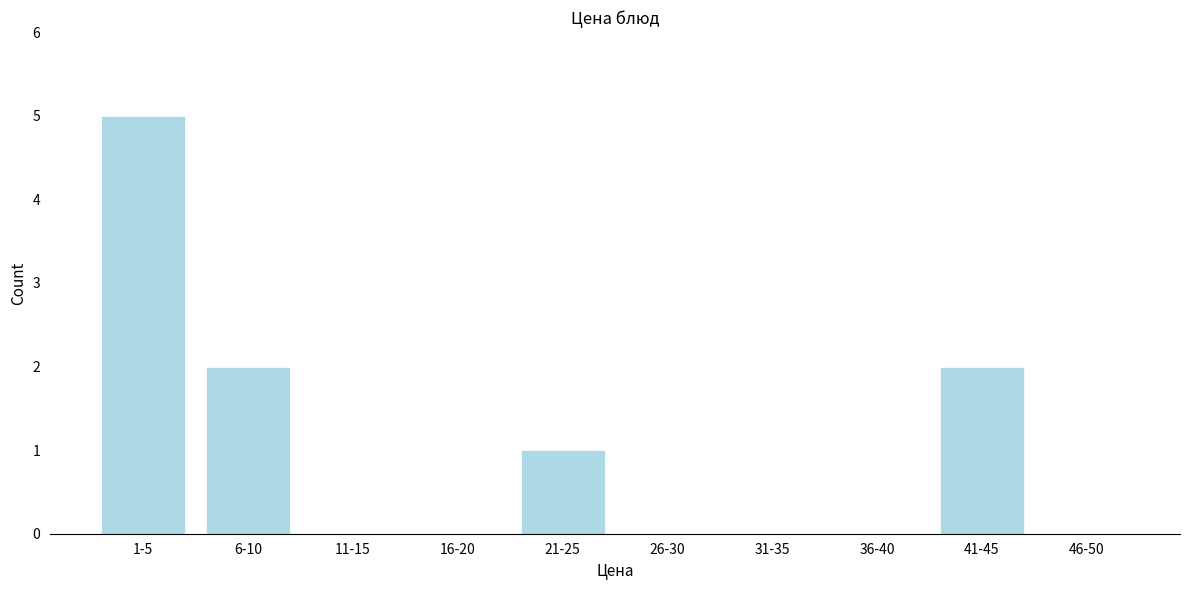

Reading left to right, extract all data points from this chart.

1-5=5	6-10=2	11-15=0	16-20=0	21-25=1	26-30=0	31-35=0	36-40=0	41-45=2	46-50=0